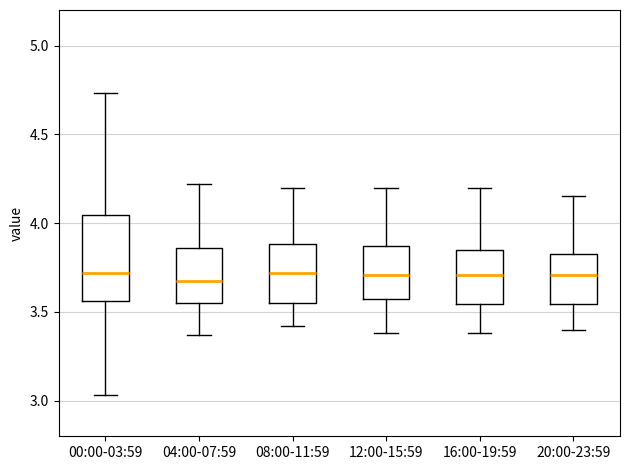

Which box is the tallest, from its lower edge to its upper edge?

00:00-03:59